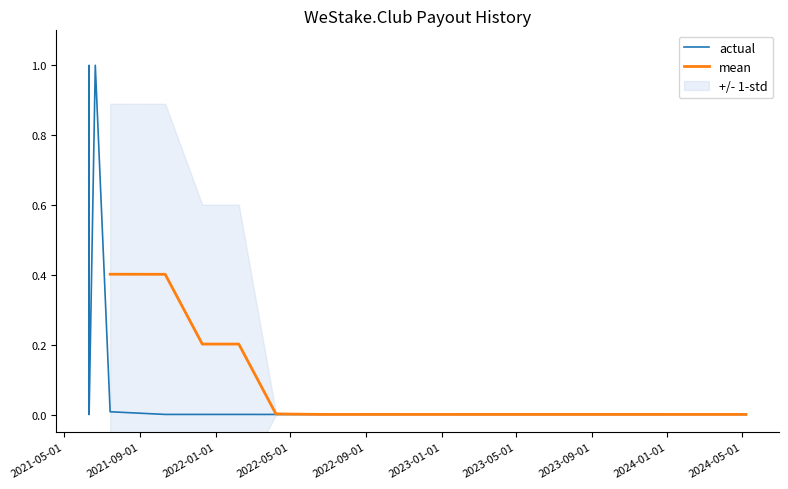

What is the label of the 18th point from the right?

2021-07-14